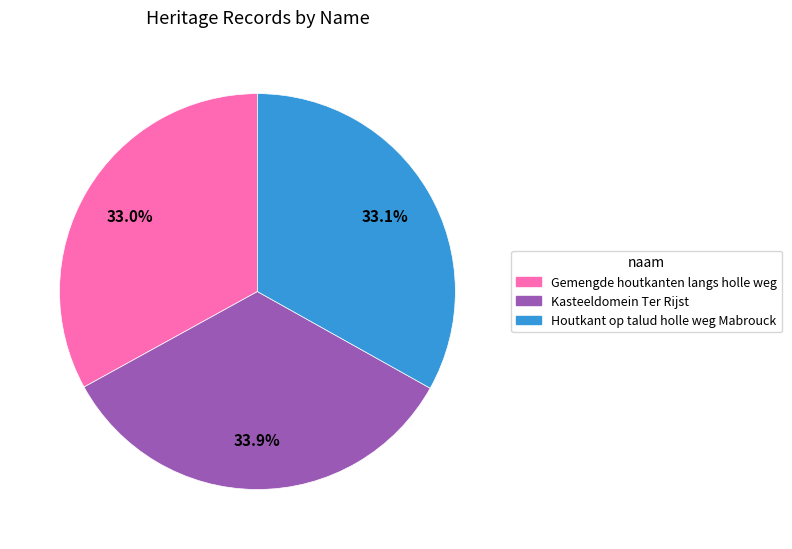

To the nearest percent, what is the average slice percentage?

33%